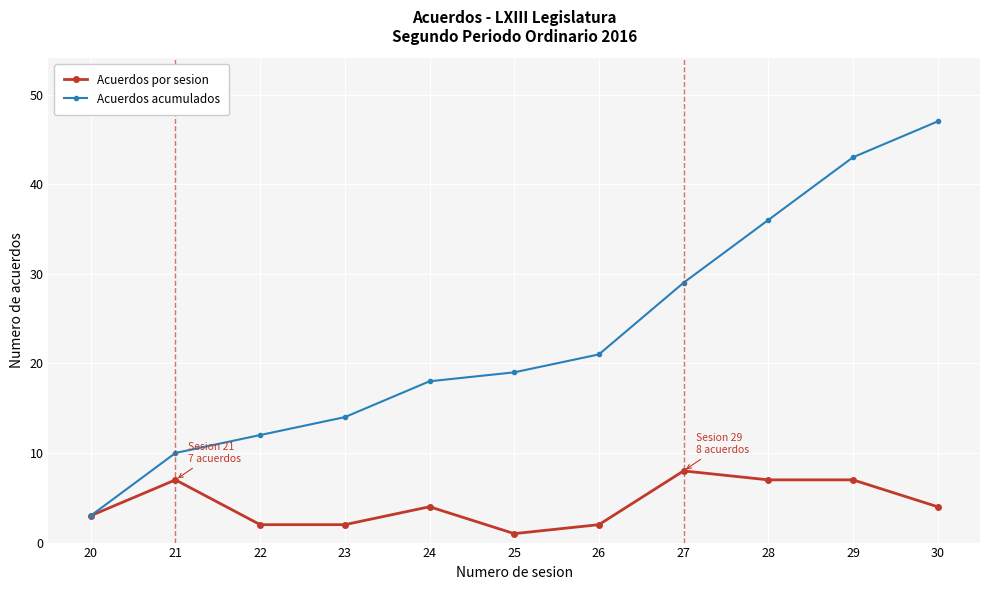

How many lines are shown in the chart?

2